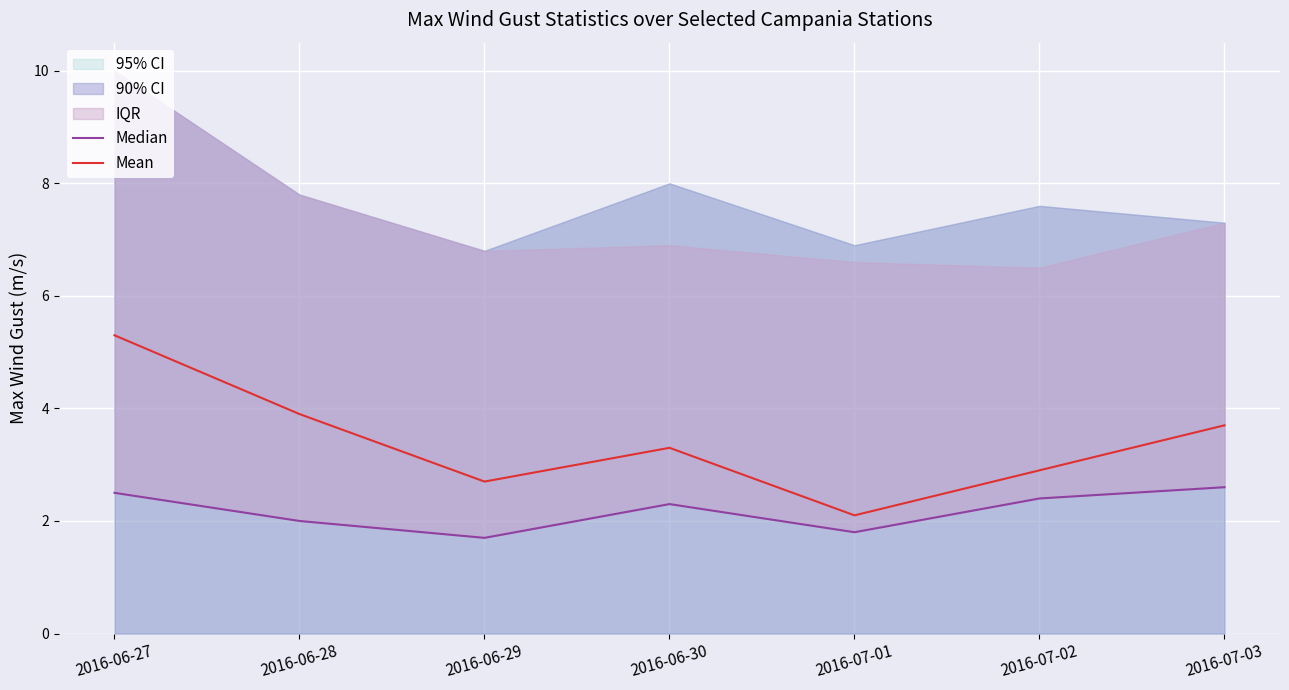

Rank the series at 2016-07-02 from lowest to highest value.

Median, Mean